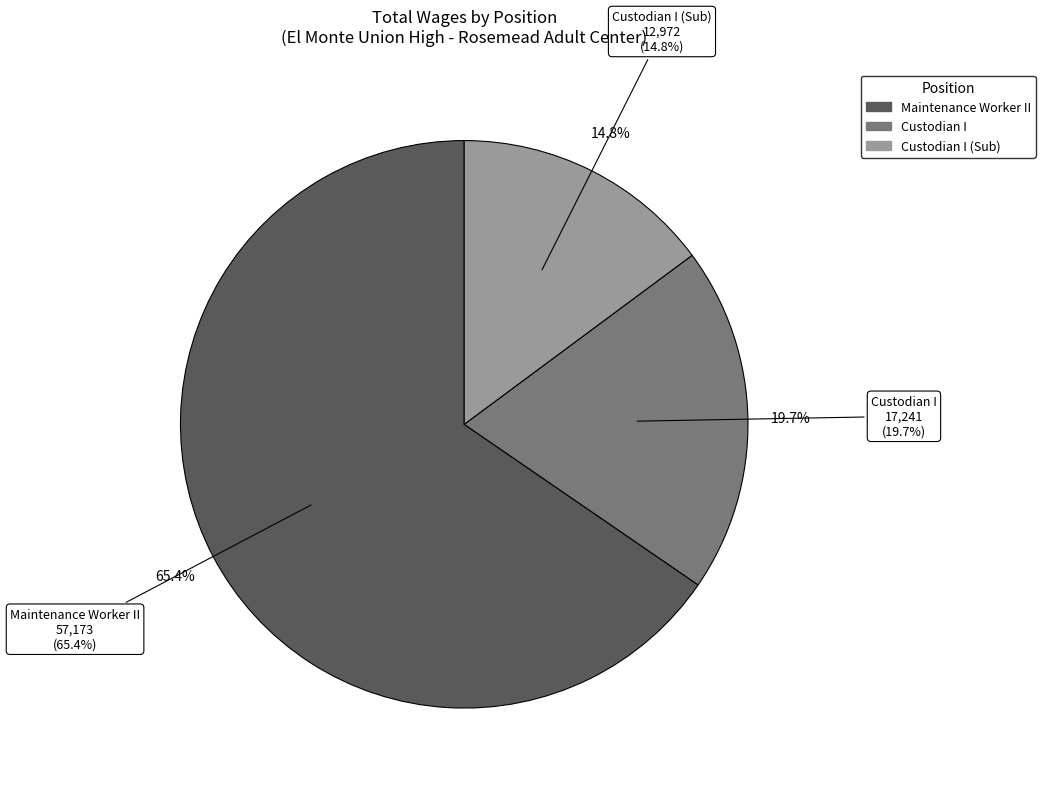

To the nearest percent, what is the average slice percentage?

33%